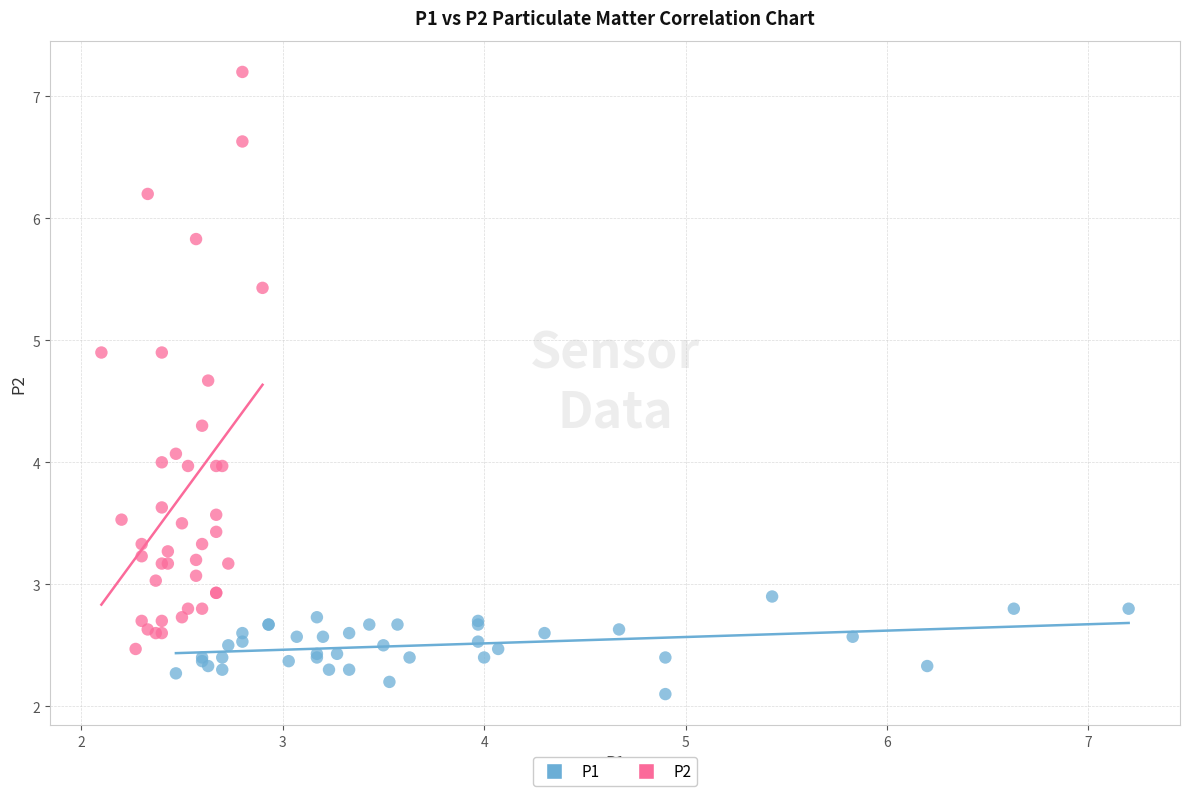

Which series has the widest spread of Y values?

P2